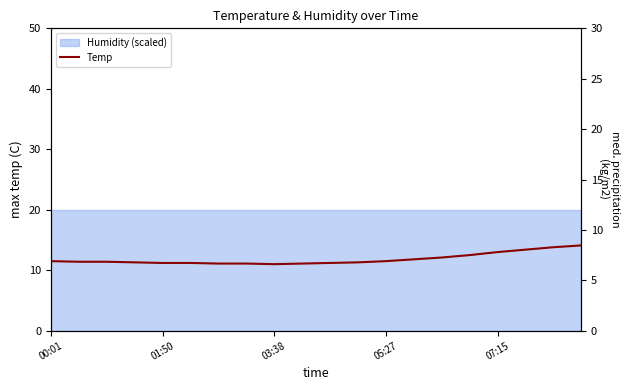

The chart shows a value of 6.1 at 17. True or false?

False